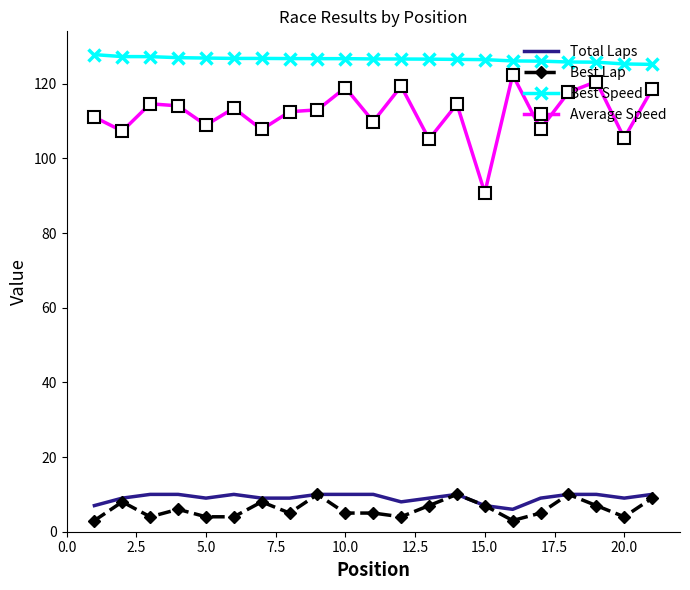

Which series has the largest range (max minus min)?

Average Speed